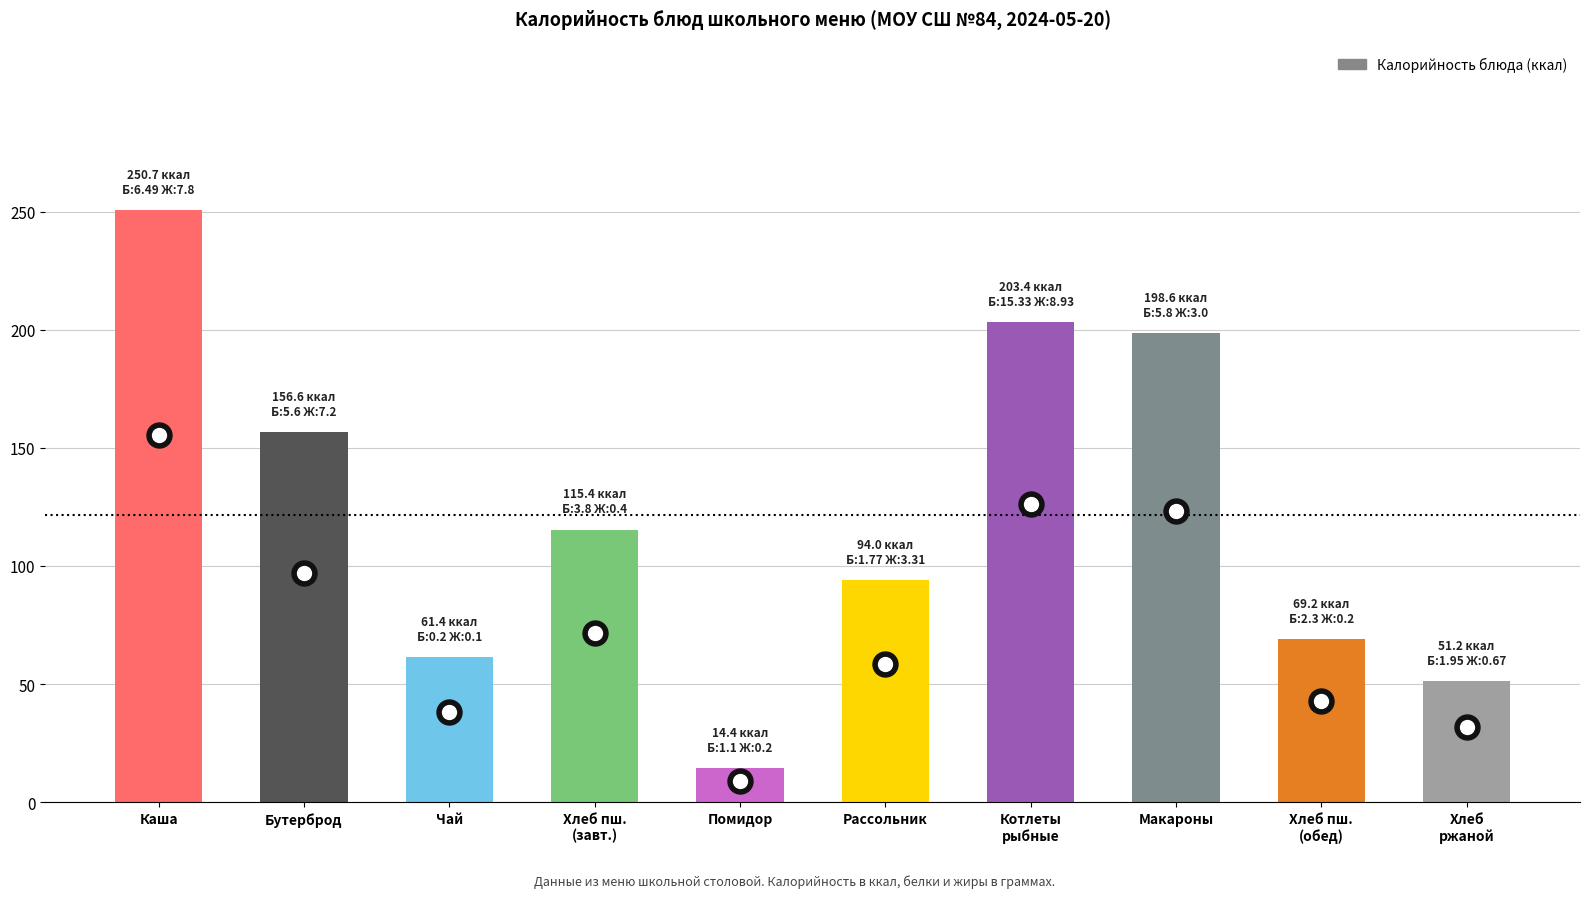

What is the value of the 4th bar from the left?

115.4